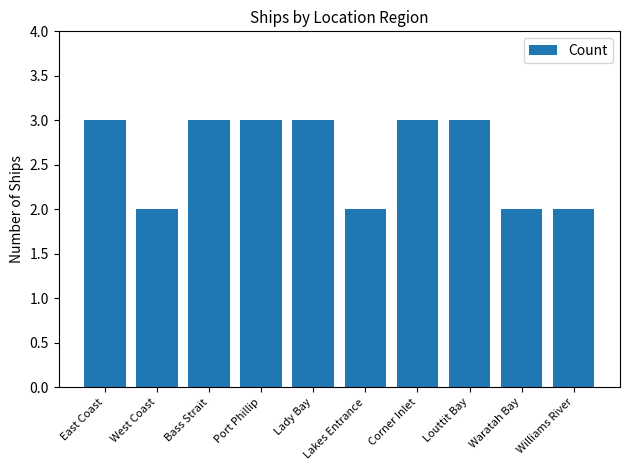

What is the maximum value shown in the chart?

3